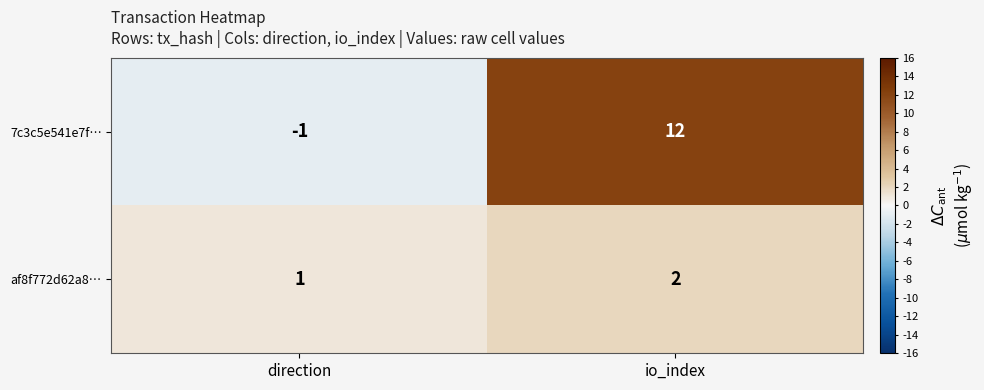

The value of af8f772d62a8… at io_index is 2. True or false?

True